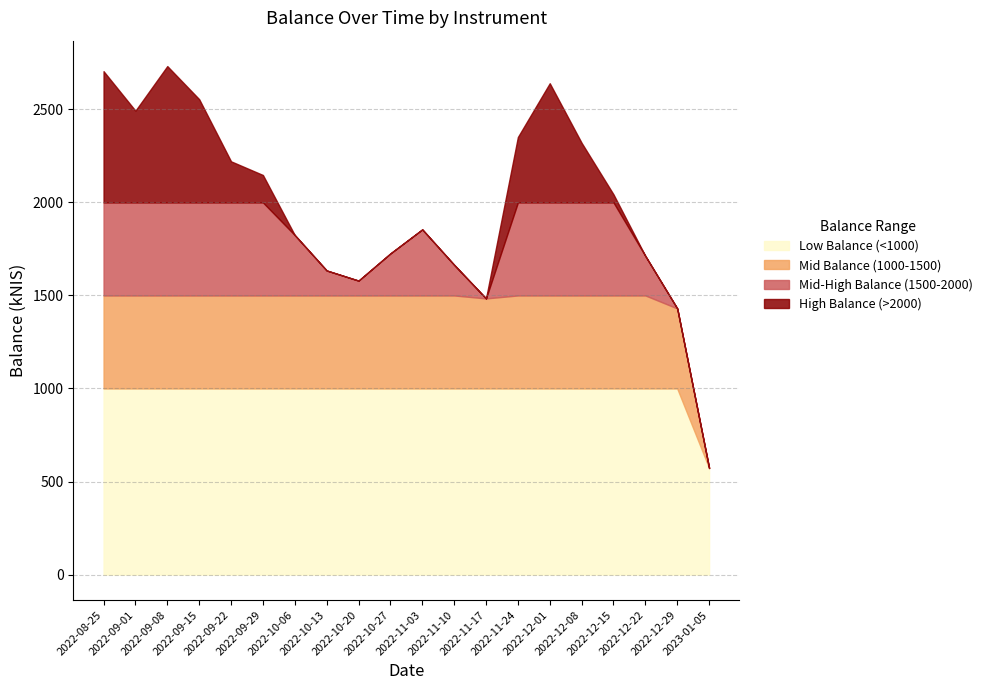

What is the value of the 8th point from the left?

1634.1